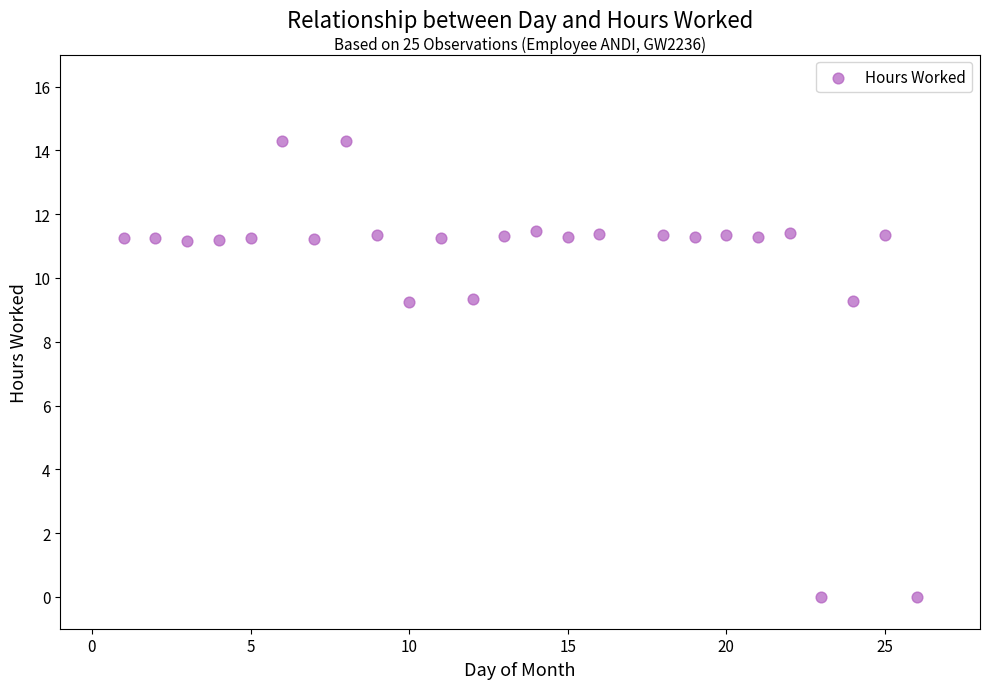

What is the range of Y values (max minus min)?

14.3